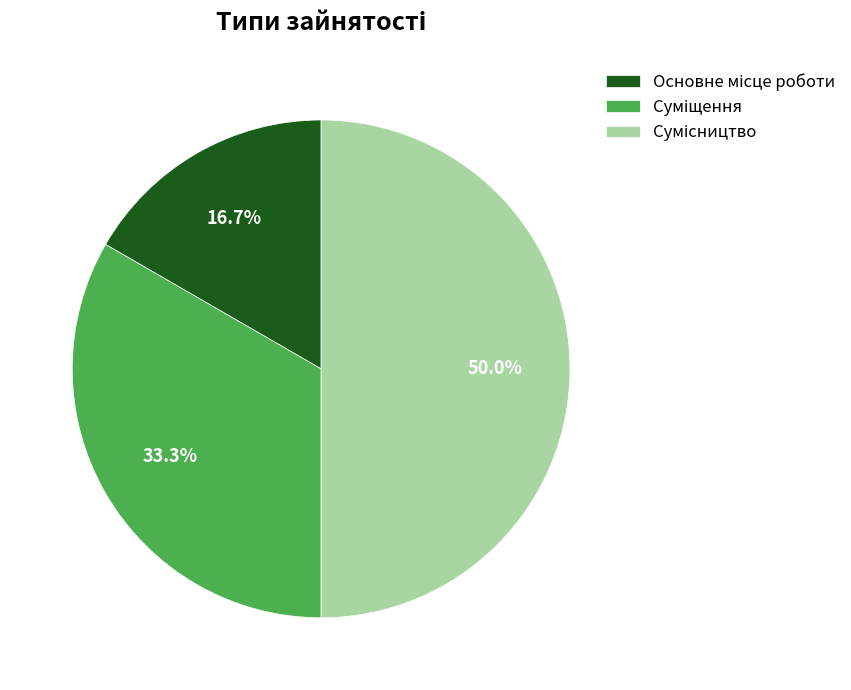

How many segments does this pie chart have?

3